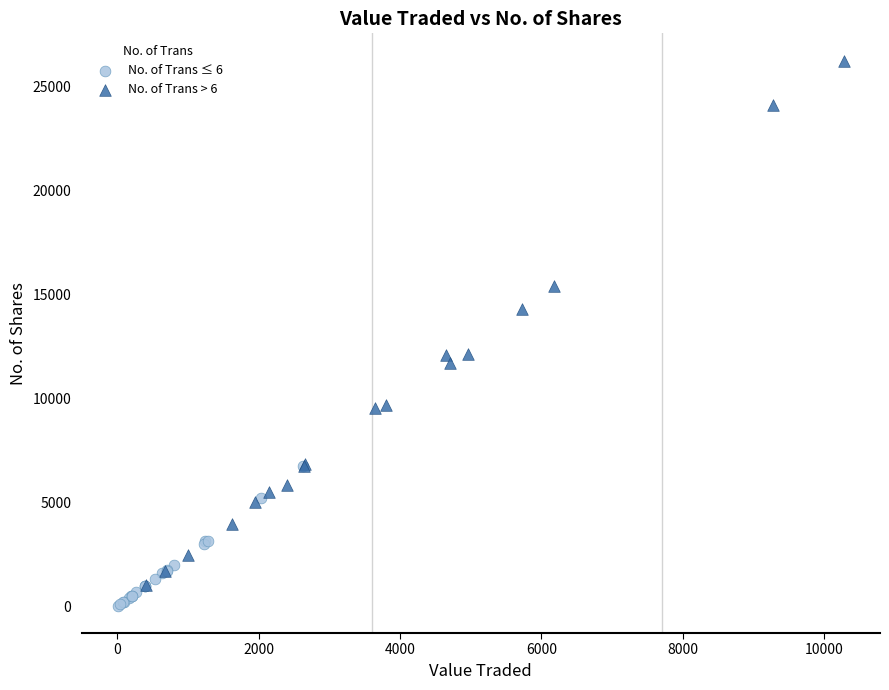

Which series contains the lowest Y value?

No. of Trans ≤ 6